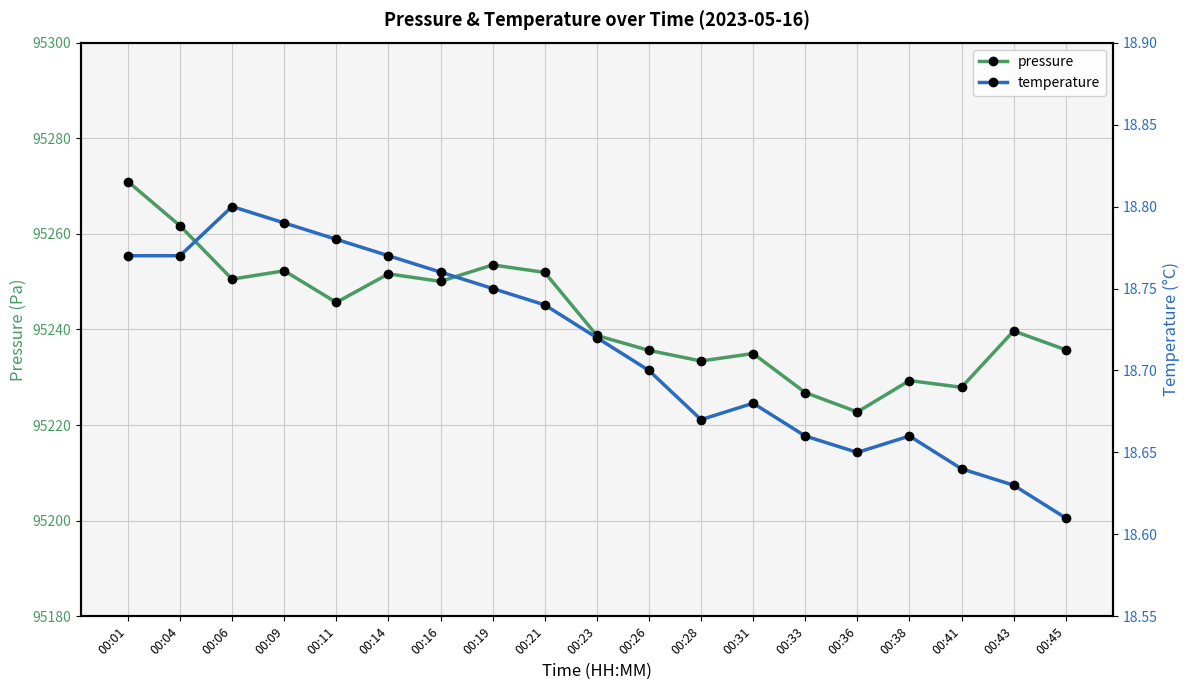

What is the sum of the pressure values at 00:33 and 00:06?

190477.3